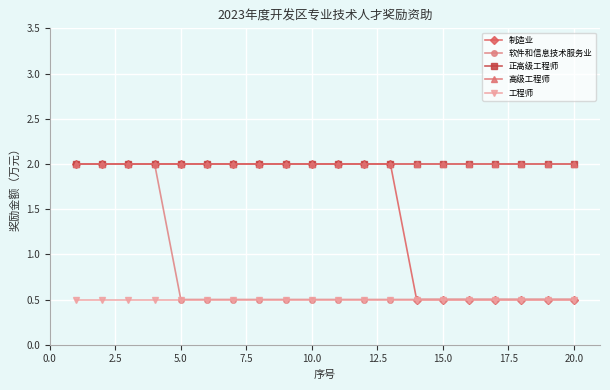

How many lines are shown in the chart?

5